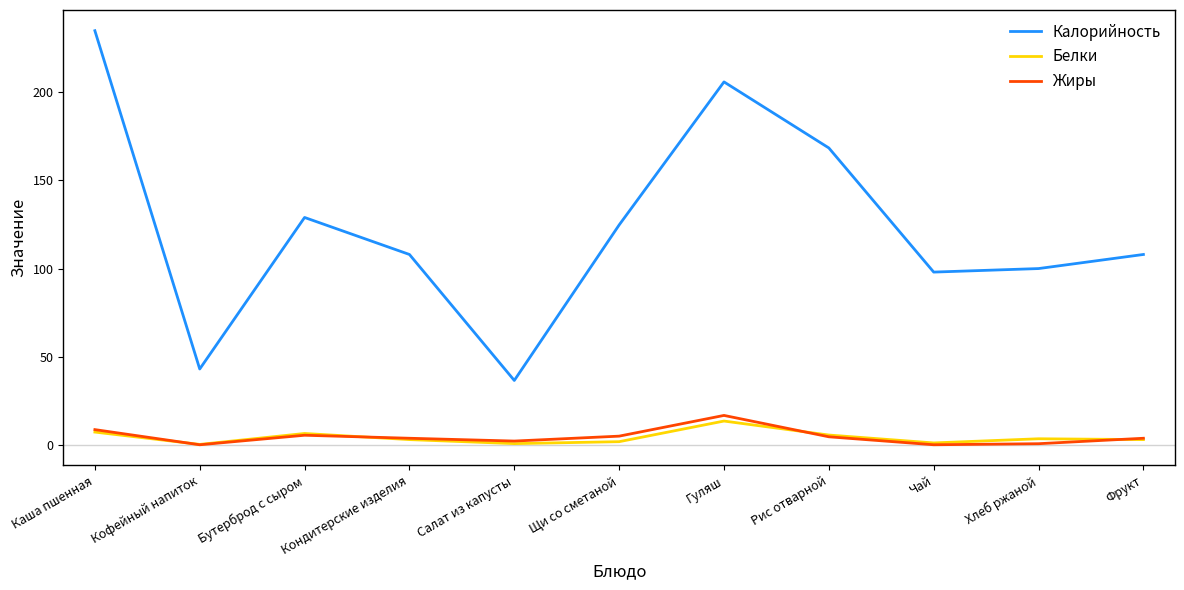

At which label does Калорийность reach its peak?

Каша пшенная